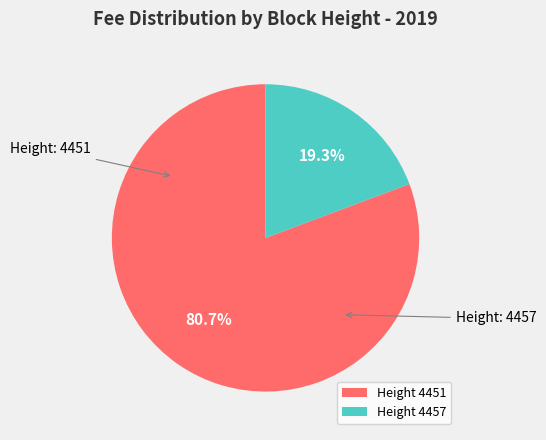

Between Height 4451 and Height 4457, which is larger?

Height 4451